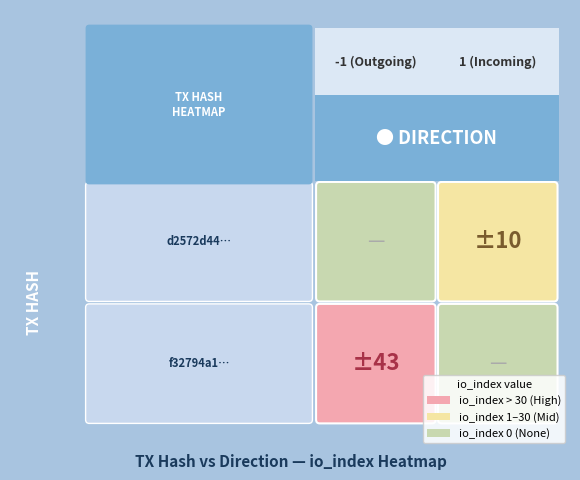

Is it true that f32794a17cb68f28a9cc5999445054185c81147 equals 43 at io_index?

True